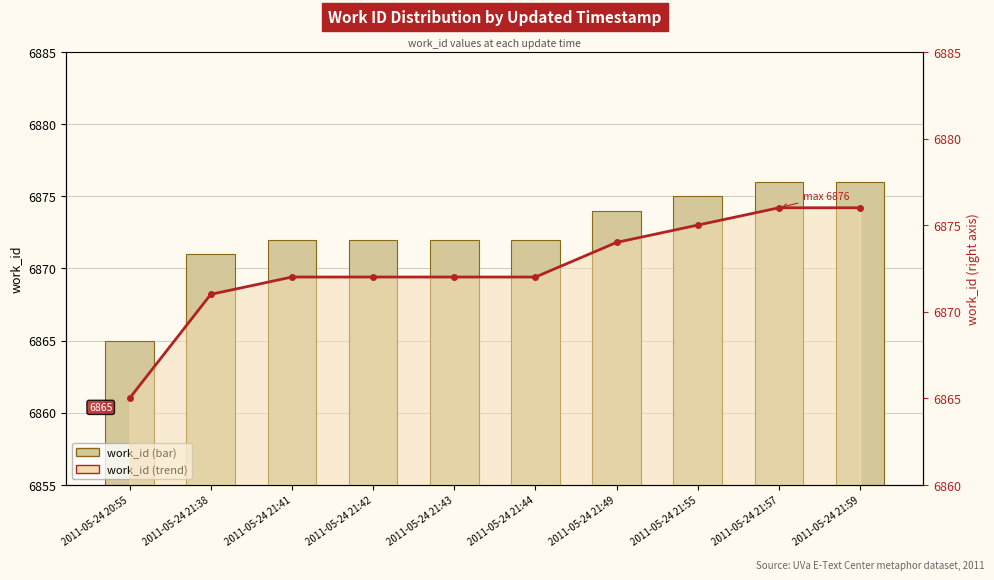

Reading right to left, transcribe all the data shown in this chart.

work_id: 6876	6876	6875	6874	6872	6872	6872	6872	6871	6865
work_id (trend): 6876	6876	6875	6874	6872	6872	6872	6872	6871	6865